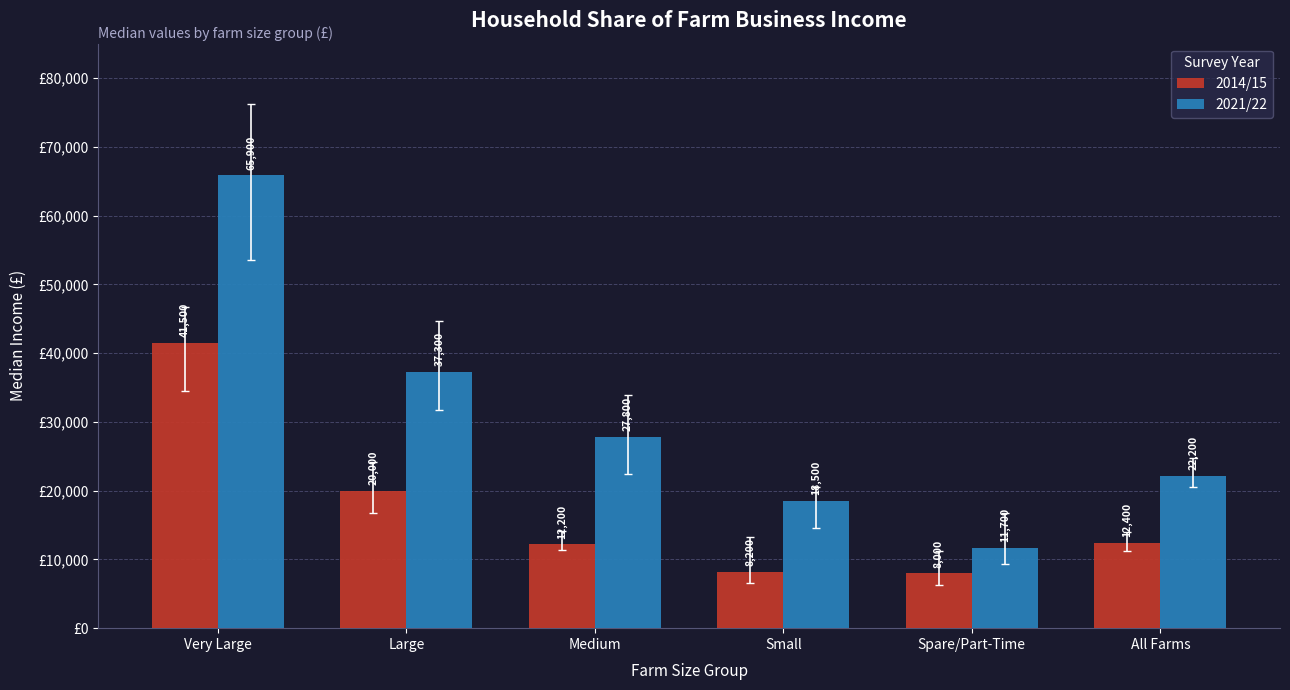

What is the sum of all 2021/22 values?

183400